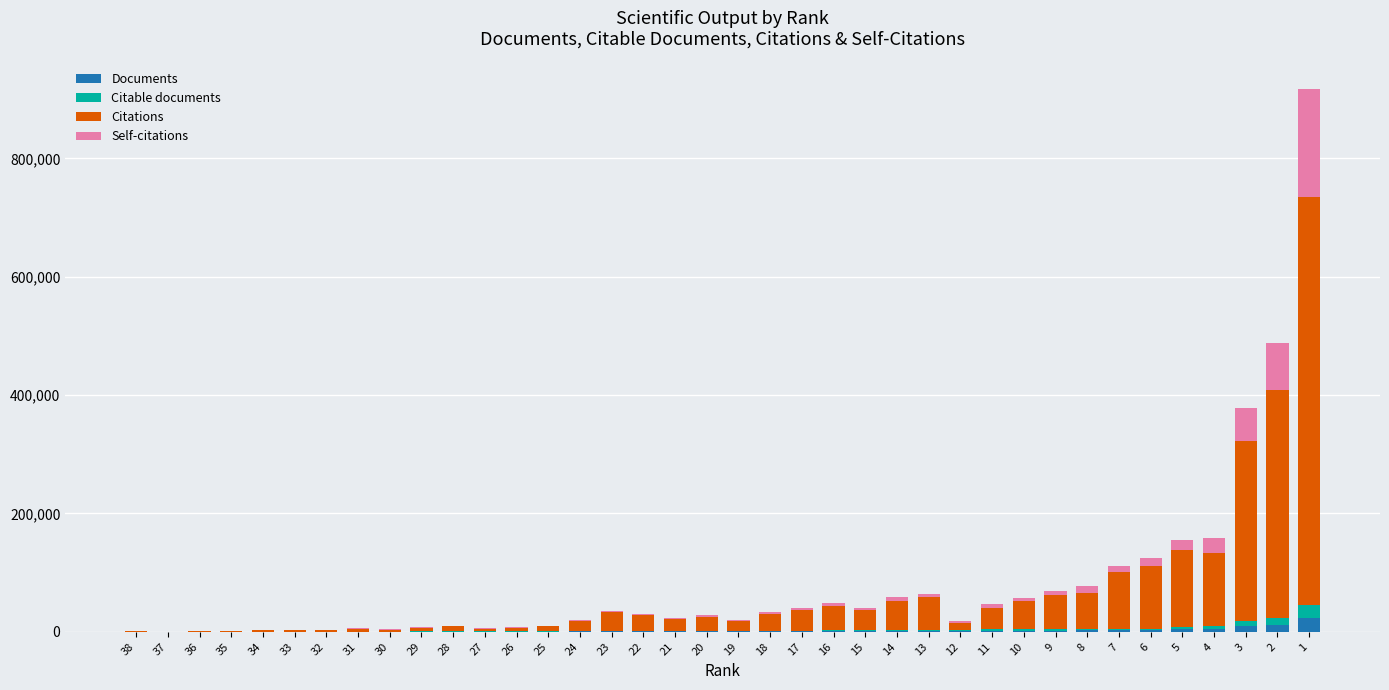

What is the highest value of the Documents series?

23488